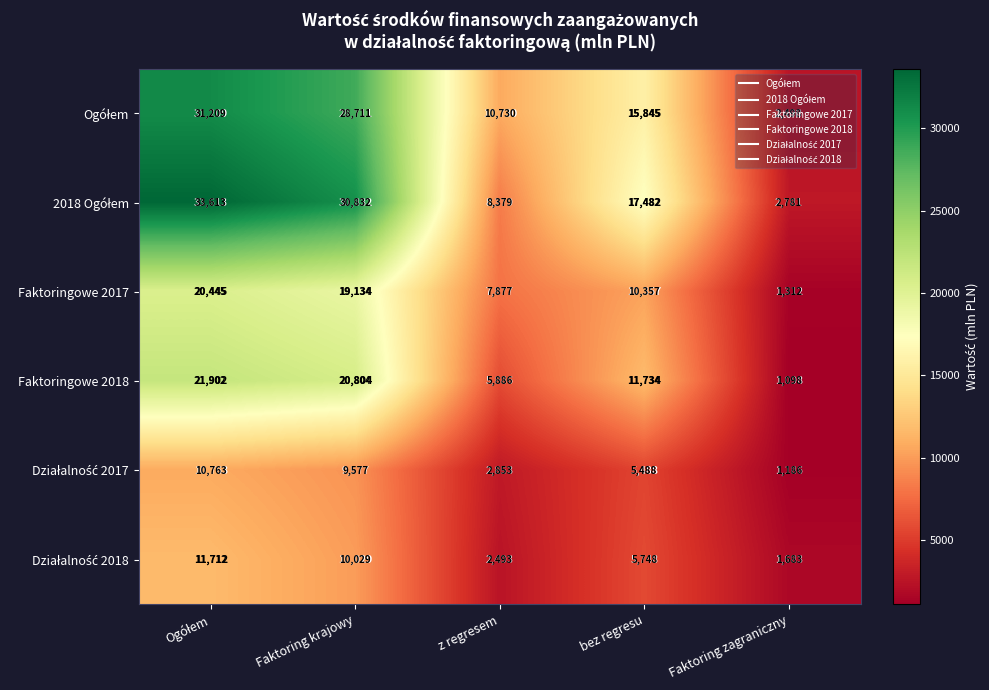

Count the number of categories in the chart.

5